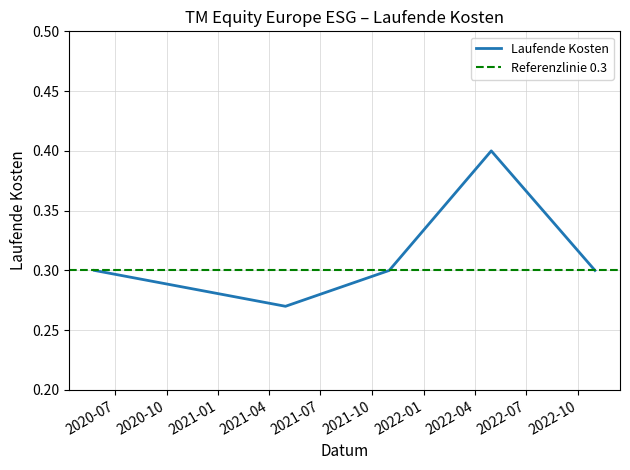

Reading left to right, list all the values displayed in this chart.

2020-05-26=0.3	2021-04-30=0.3	2021-10-31=0.3	2022-04-30=0.4	2022-10-31=0.3